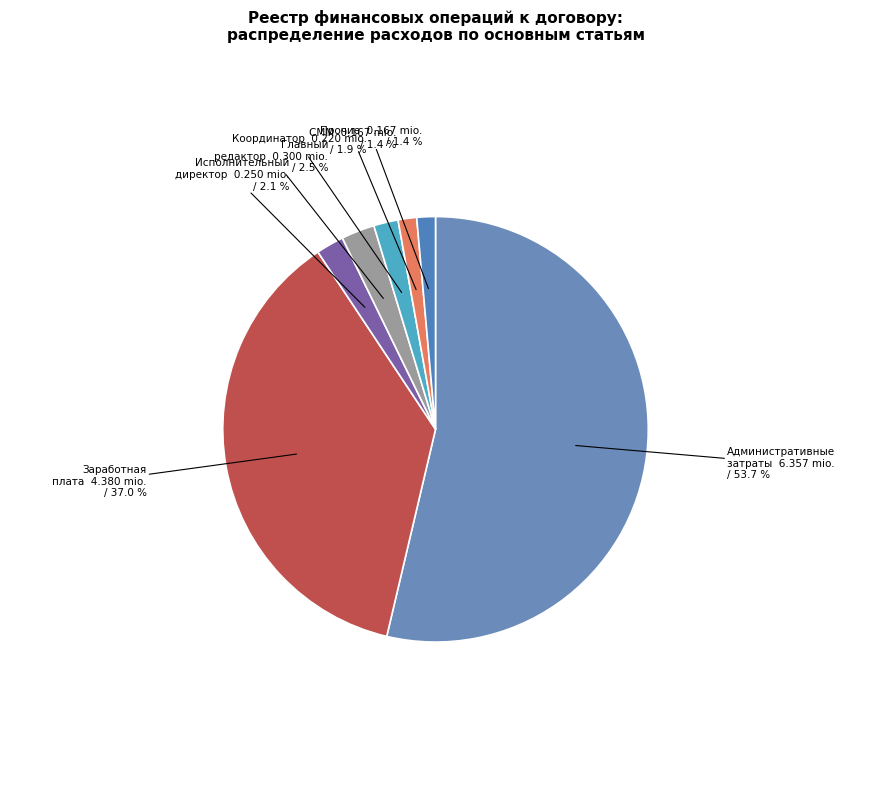

What is the ratio of the value at Исполнительный директор to the value at СММ?

1.5